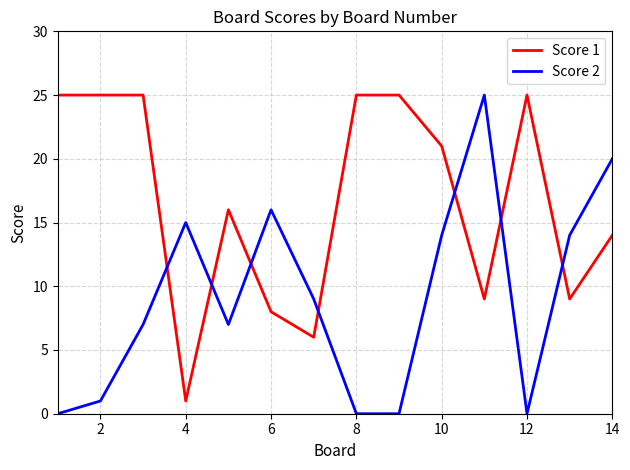

Which series ends up on top after the final intersection of Score 2 and Score 1?

Score 2